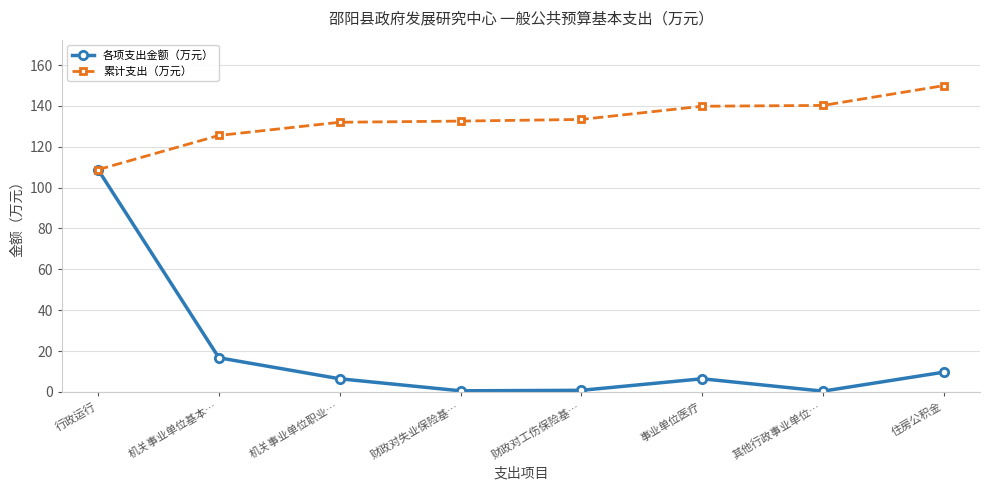

What is the sum of the 累计支出（万元） values at 机关事业单位职业… and 事业单位医疗?

271.8